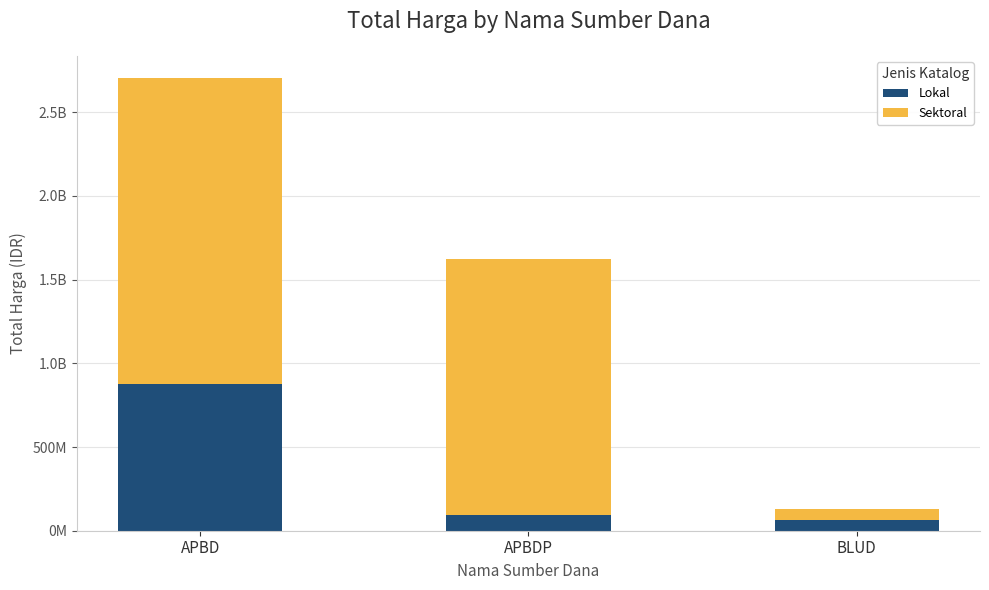

What is the minimum value for Lokal?

62920000